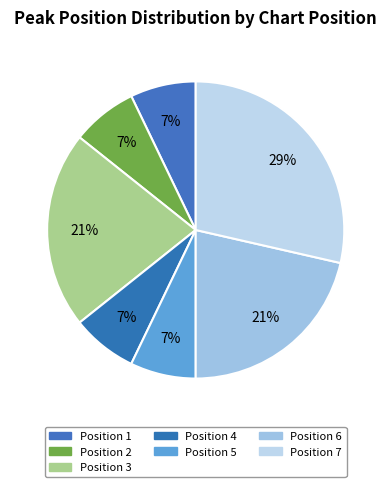

What is the smallest slice in the pie chart?

Position 1